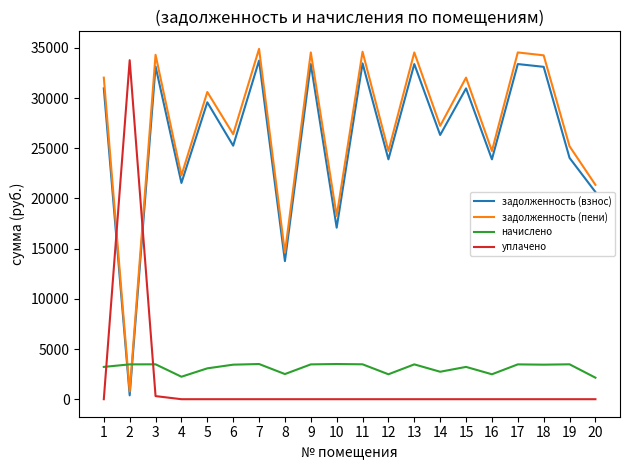

The value of задолженность (взнос) at 18 is 33119.8. True or false?

True